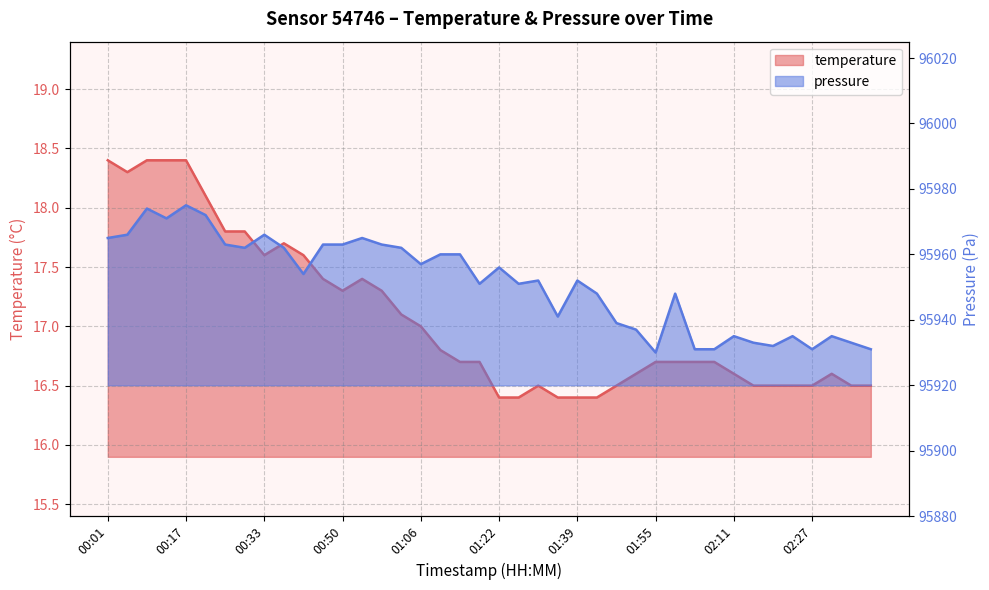

Where is temperature nearest to the value 17?

01:06